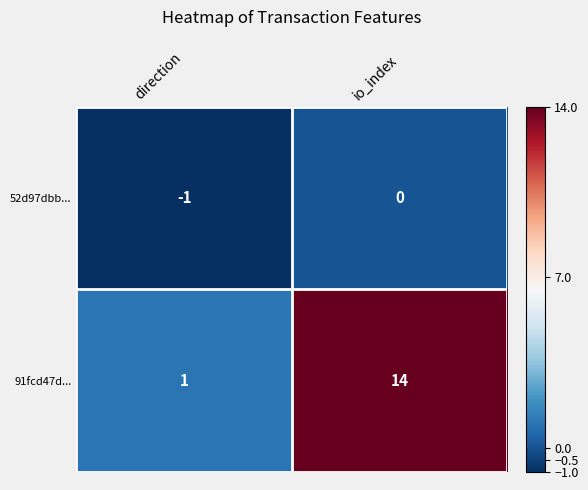

The value of 52d97dbb... at io_index is 0. True or false?

True